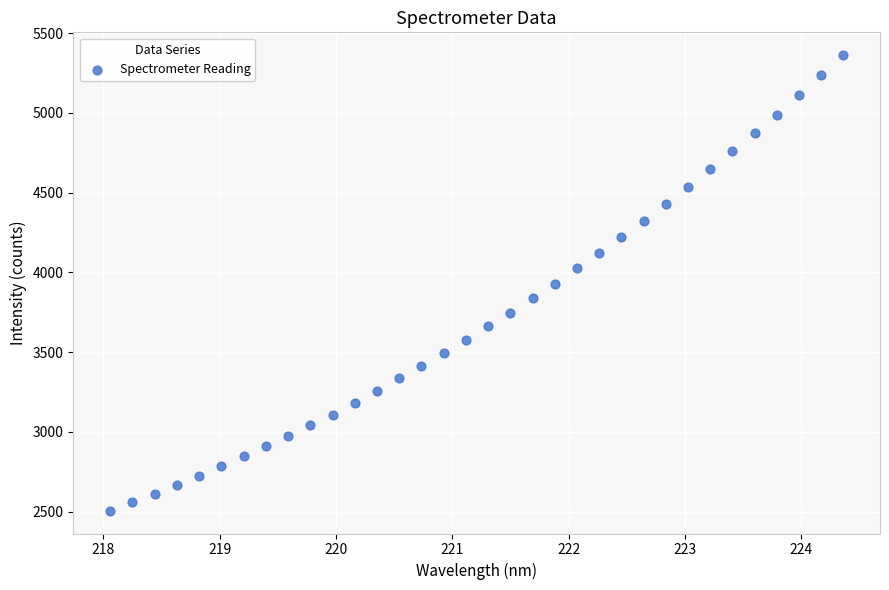

What is the range of X values (max minus min)?

6.3